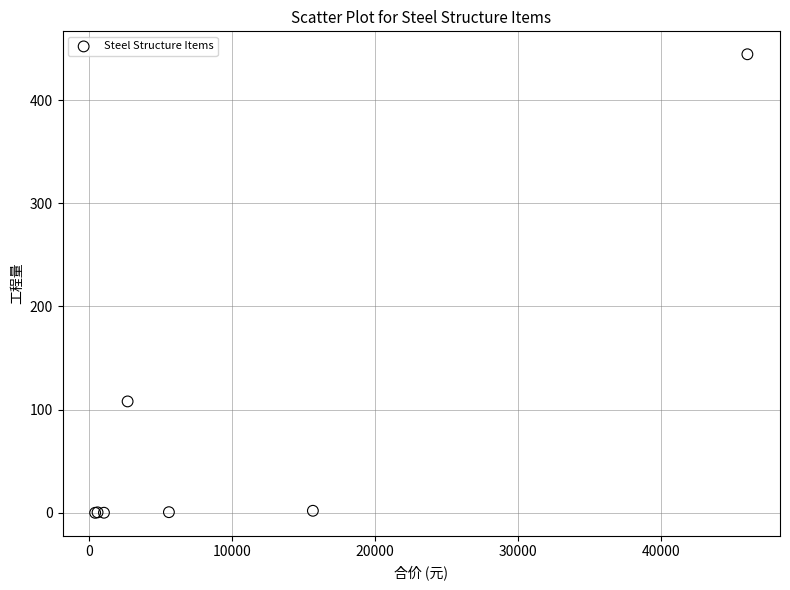

What Y value in the scatter plot is closest to 222?

108.0